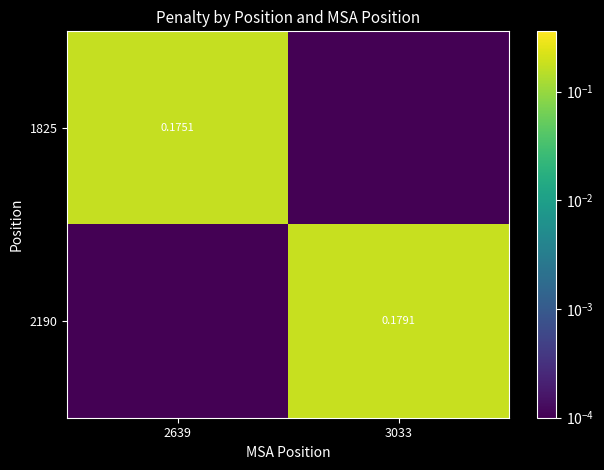

Is the value of 1825 at 2639 greater than the value of 2190 at 3033?

No